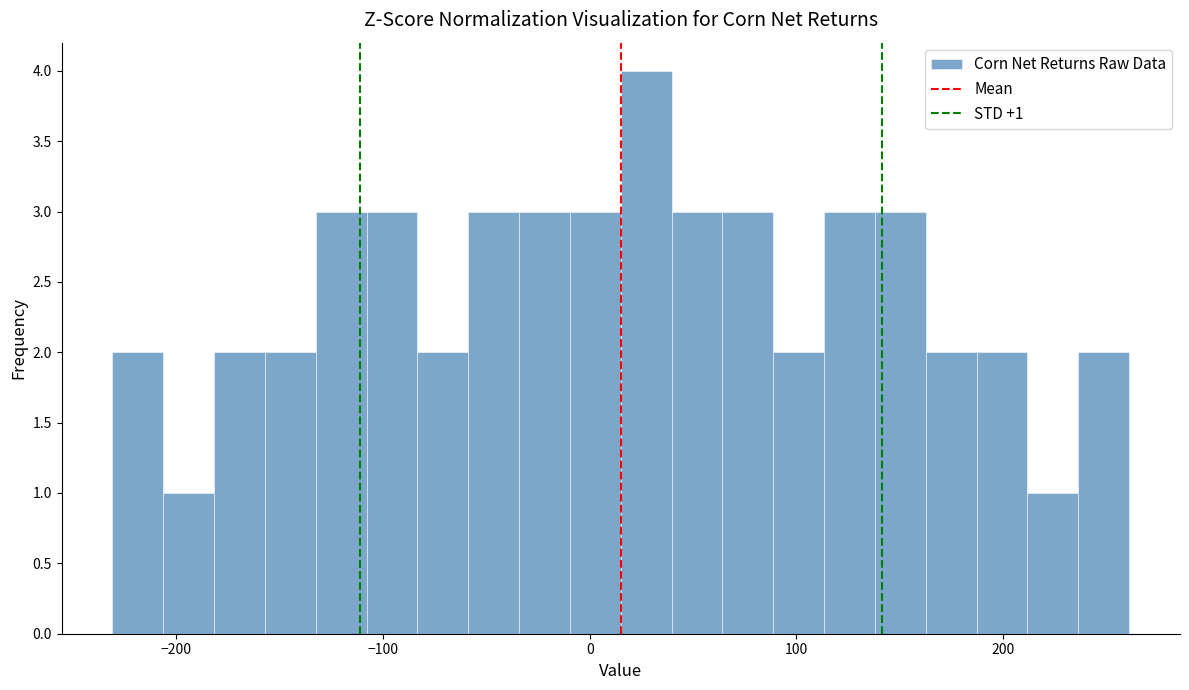

Around what value on the x-axis is the tallest bar? Give the approximate position of its centre, as read against the axis.

30